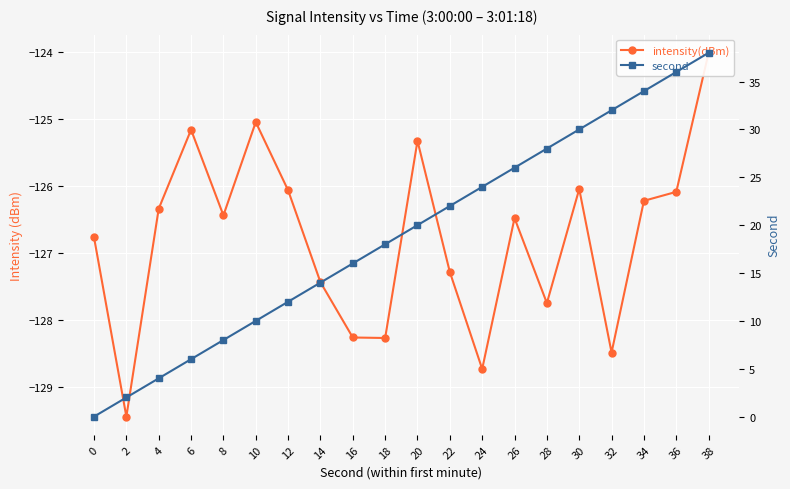

True or false: intensity(dBm) and second intersect in this chart.

False